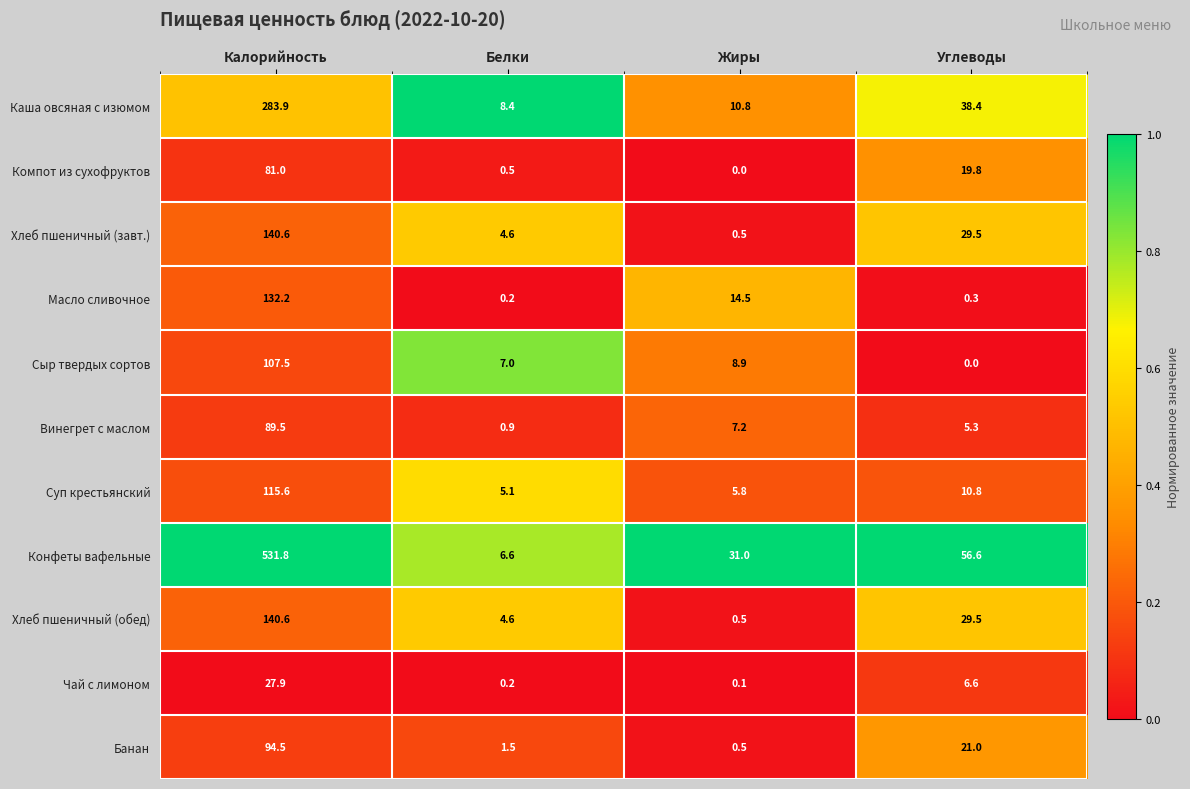

What is the difference between the second highest and minimum values in the Винегрет с маслом series?

6.3